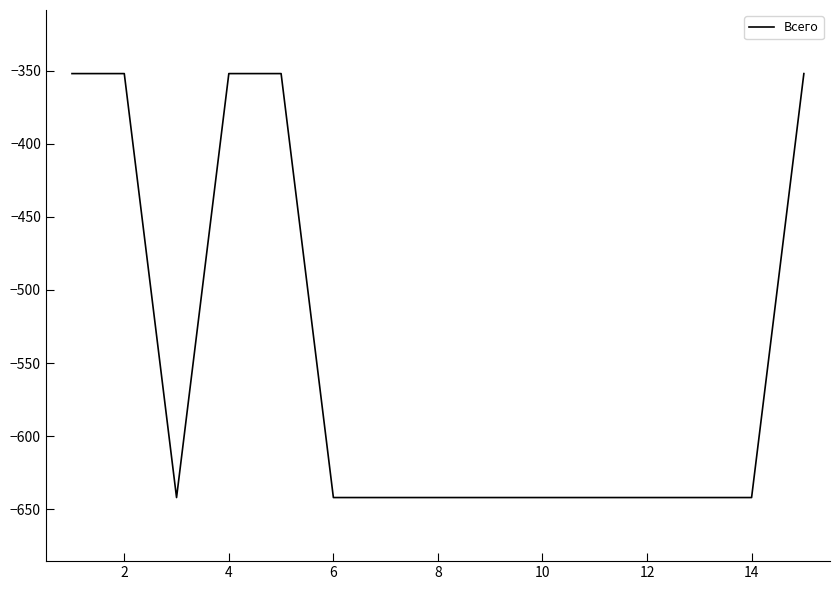

What is the difference between the maximum and minimum values?

290